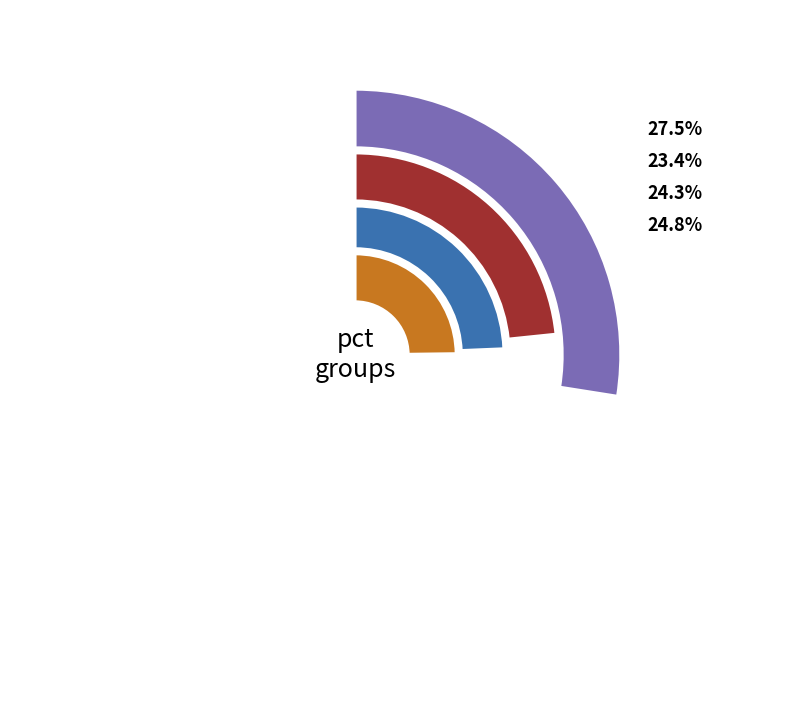

Is there any slice that represents more than half of the pie?

No